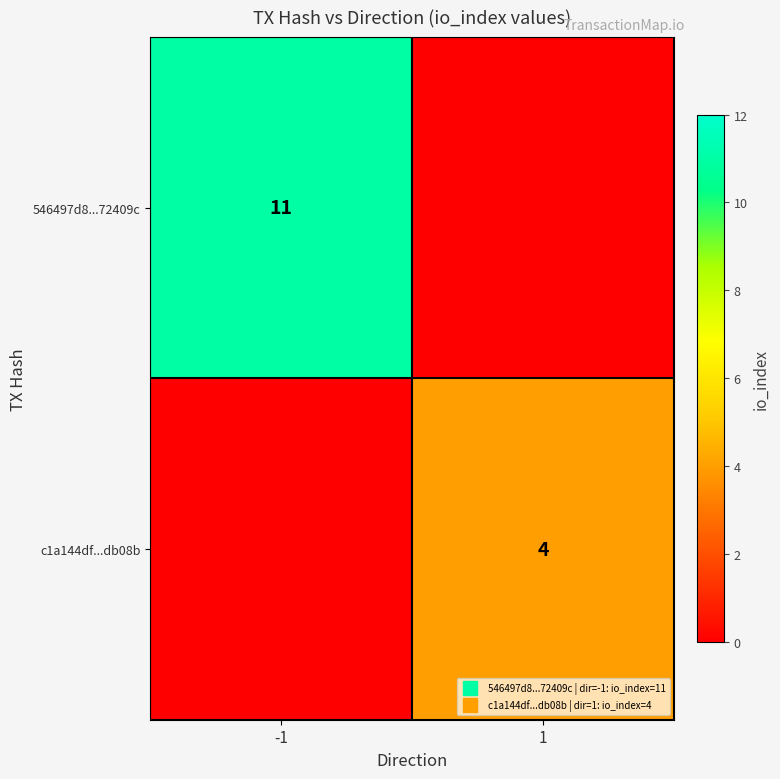

What is the maximum value shown in the chart?

11